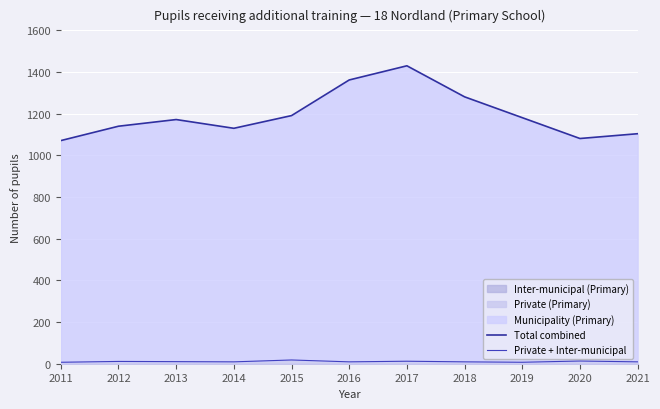

How many interior local peaks does the Private + Inter-municipal series have?

4